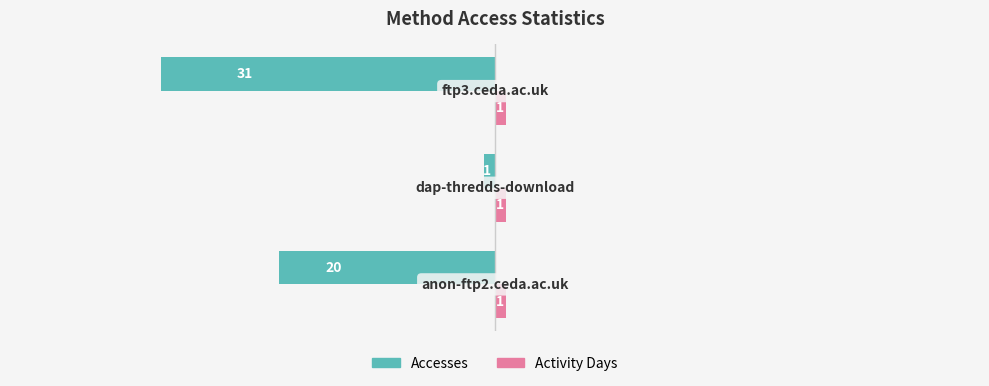

At how many categories does at least one series exceed 0?

3